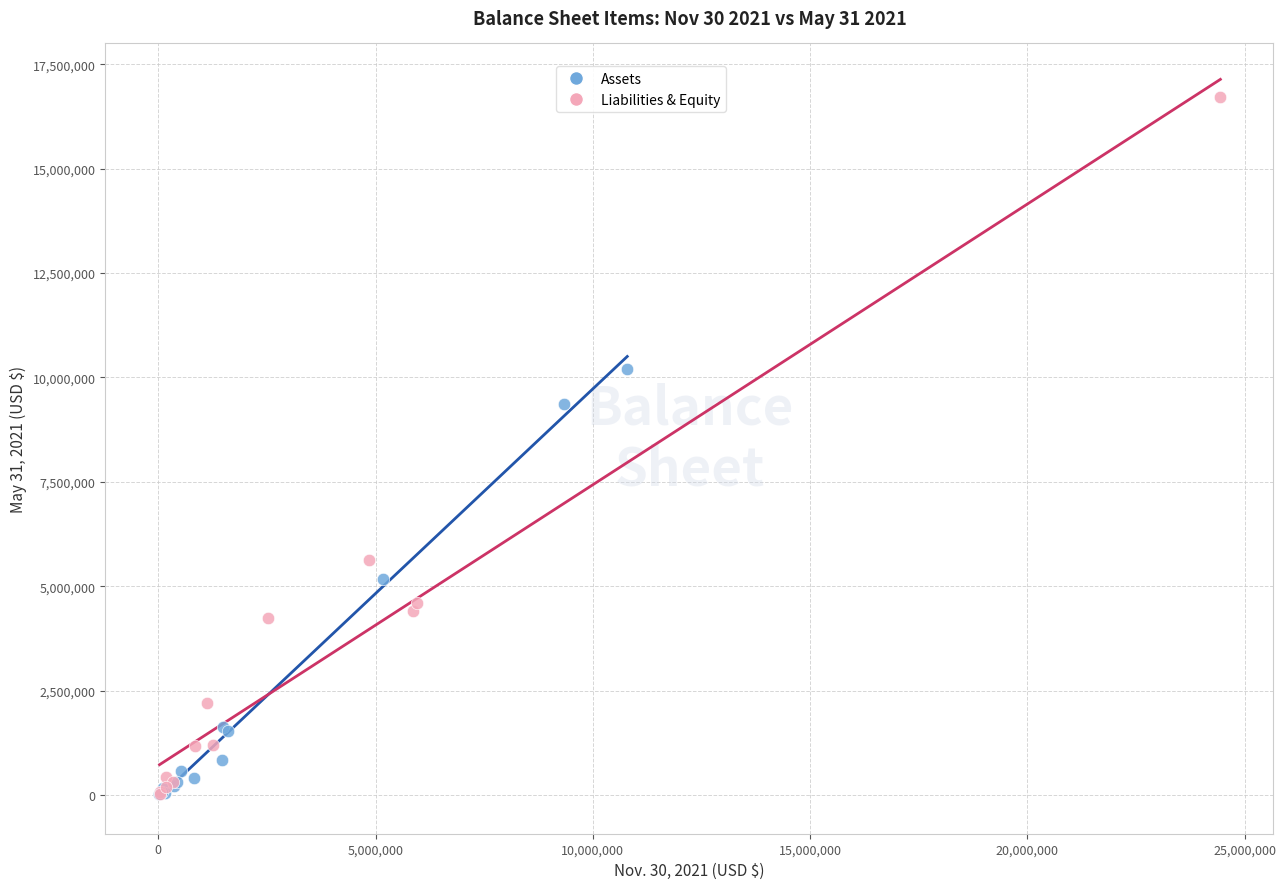

Which series has the widest spread of Y values?

Liabilities & Equity